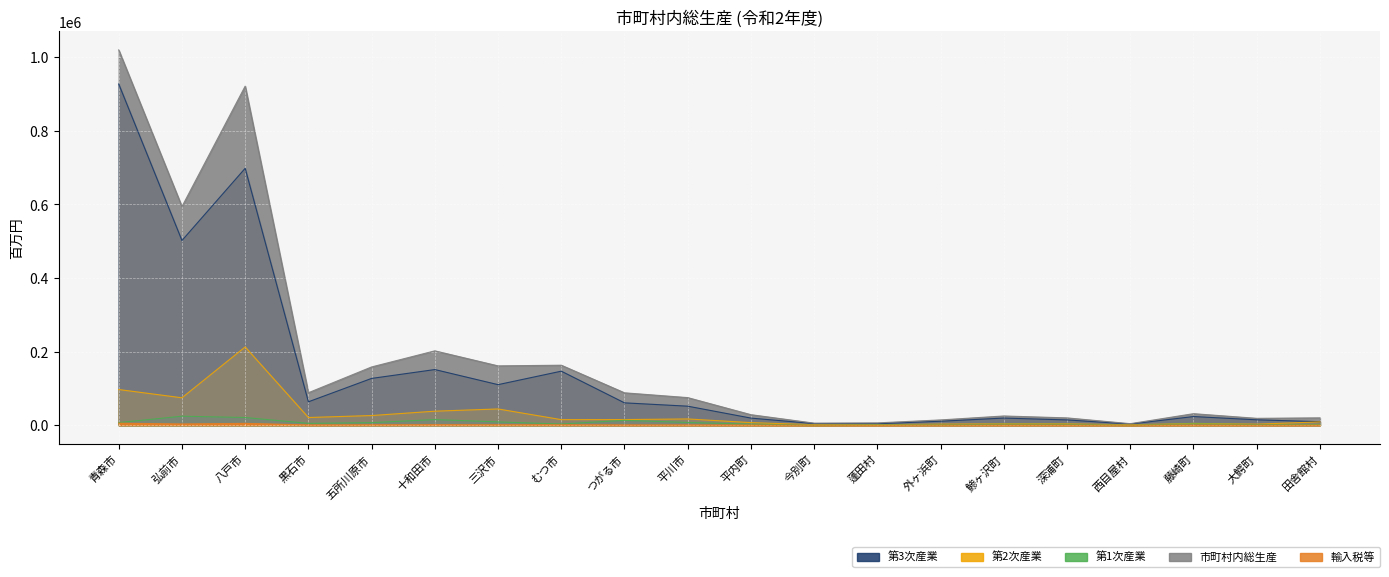

What are all the series names shown in the legend?

第3次産業, 第2次産業, 第1次産業, 市町村内総生産, 輸入税等